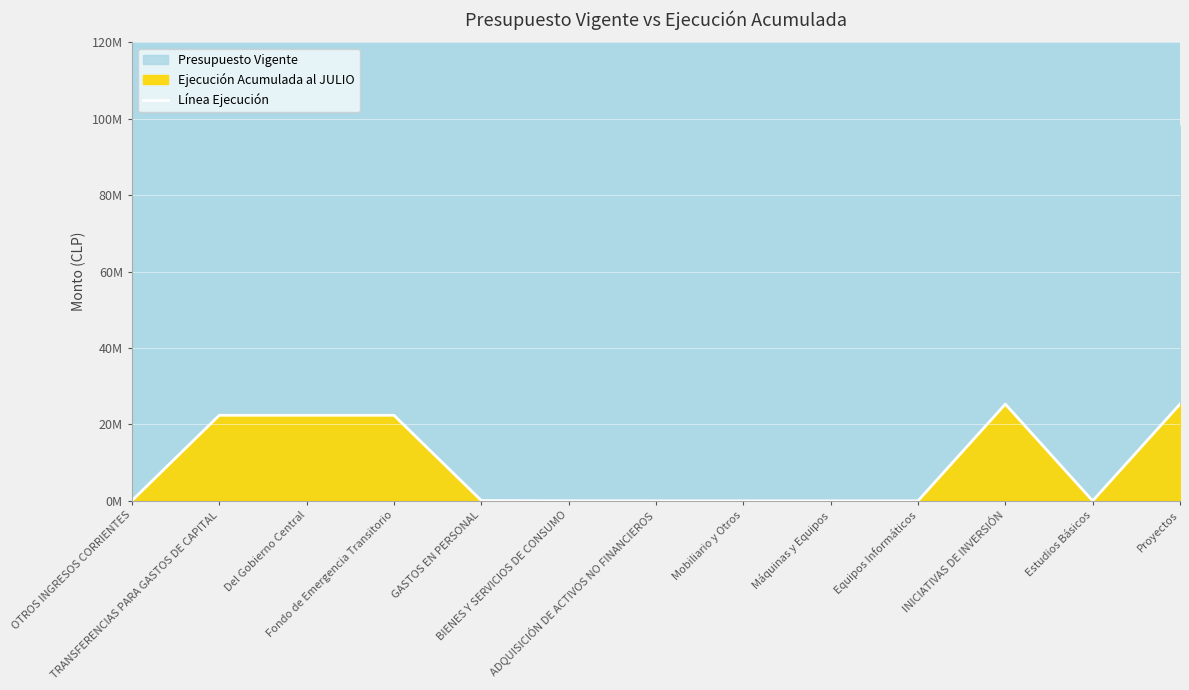

True or false: the data shows 14750 at BIENES Y SERVICIOS DE CONSUMO.

True